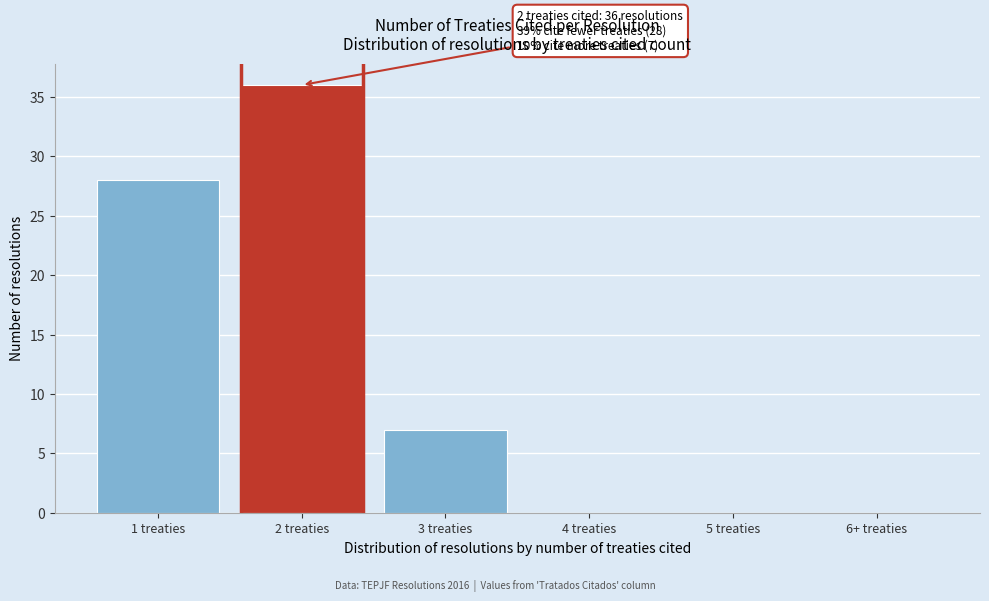

Reading left to right, extract all data points from this chart.

1 treaties=28	2 treaties=36	3 treaties=7	4 treaties=0	5 treaties=0	6+ treaties=0